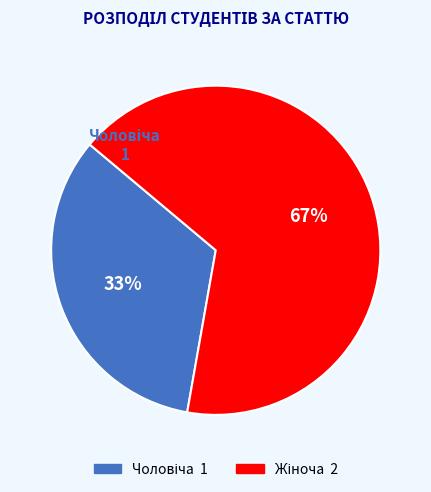

Is there any slice that represents more than half of the pie?

Yes